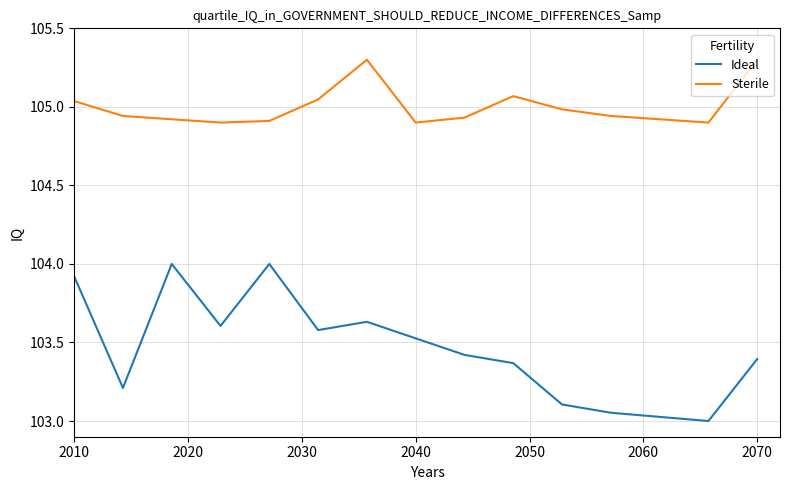

List the series in order of their peak value, highest first.

Sterile, Ideal